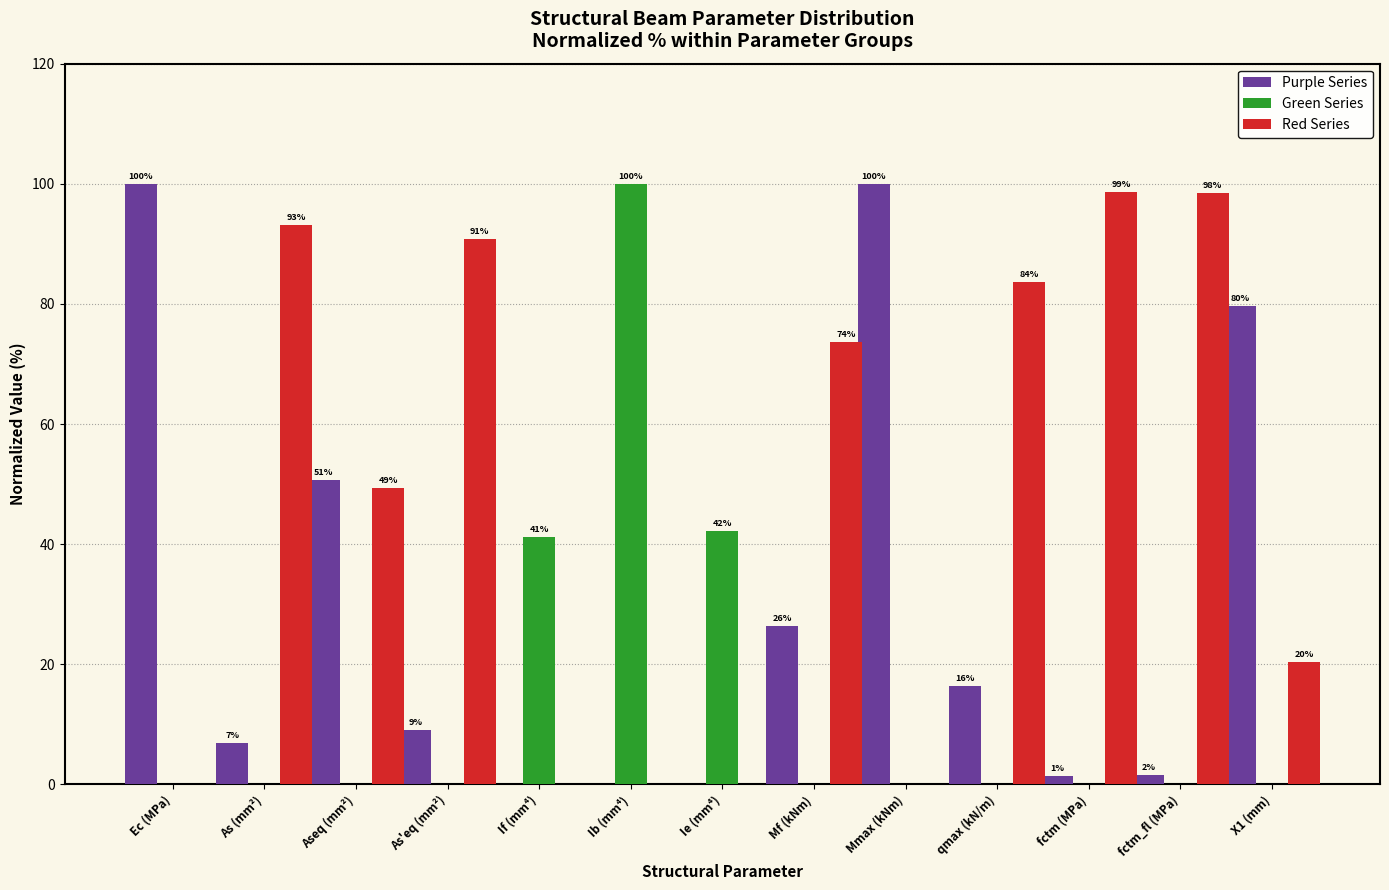

What are all the series names shown in the legend?

Purple Series, Green Series, Red Series